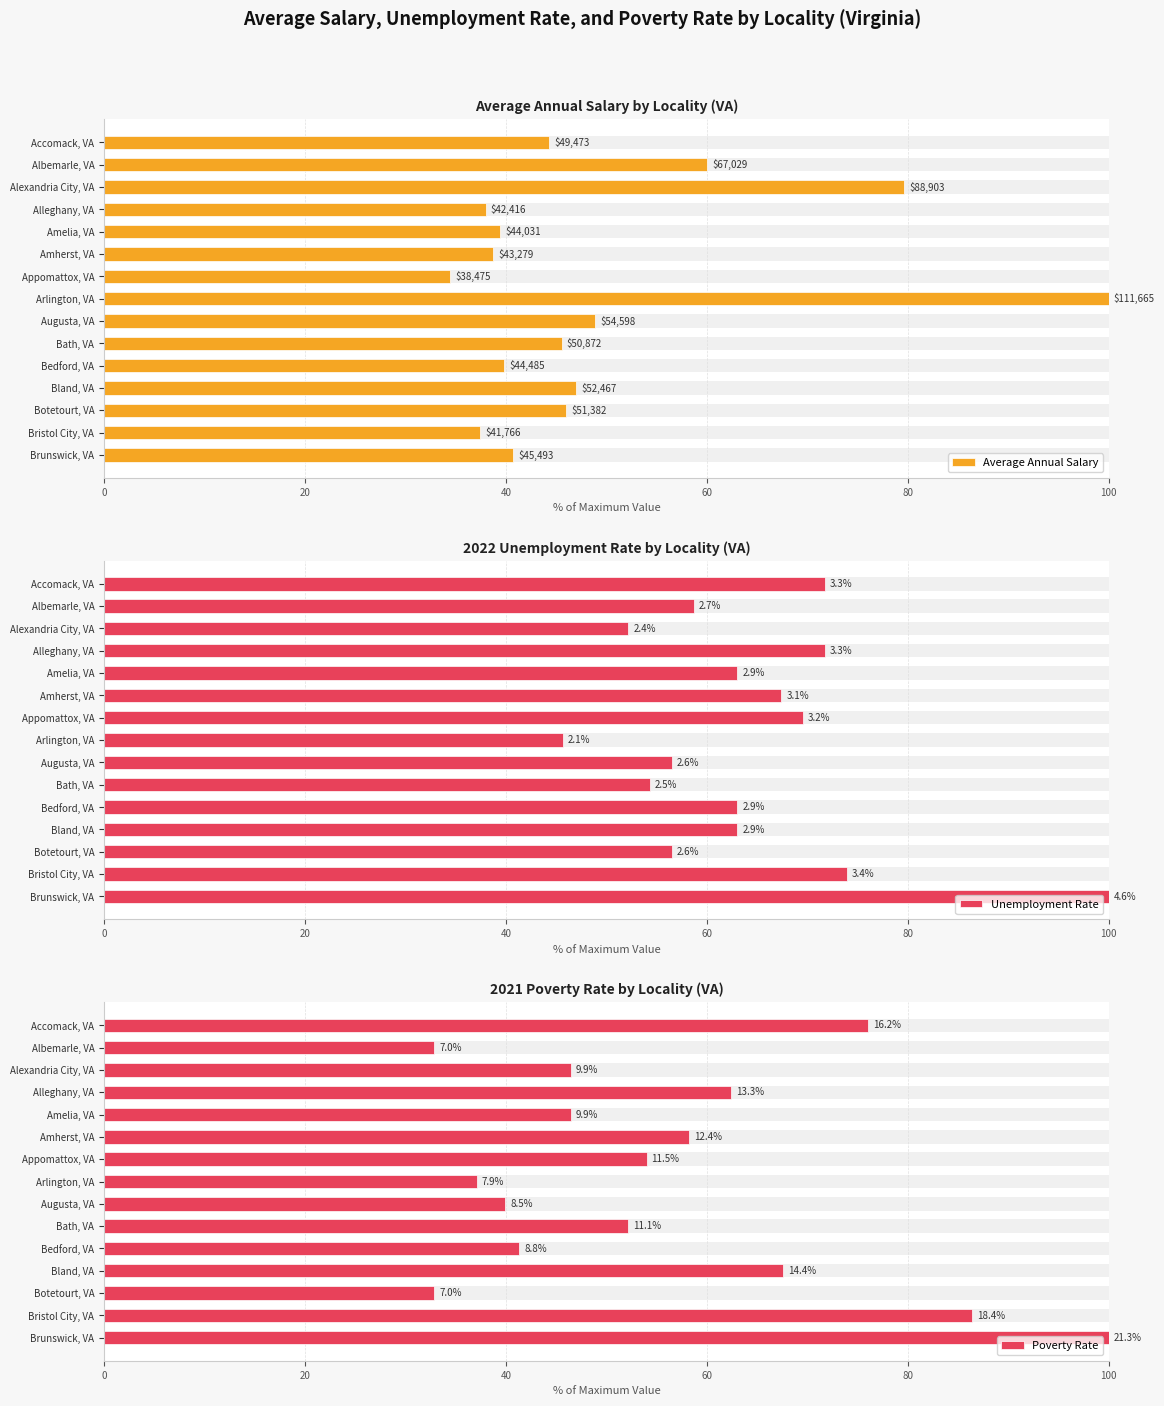

Are the bars horizontal?

Yes